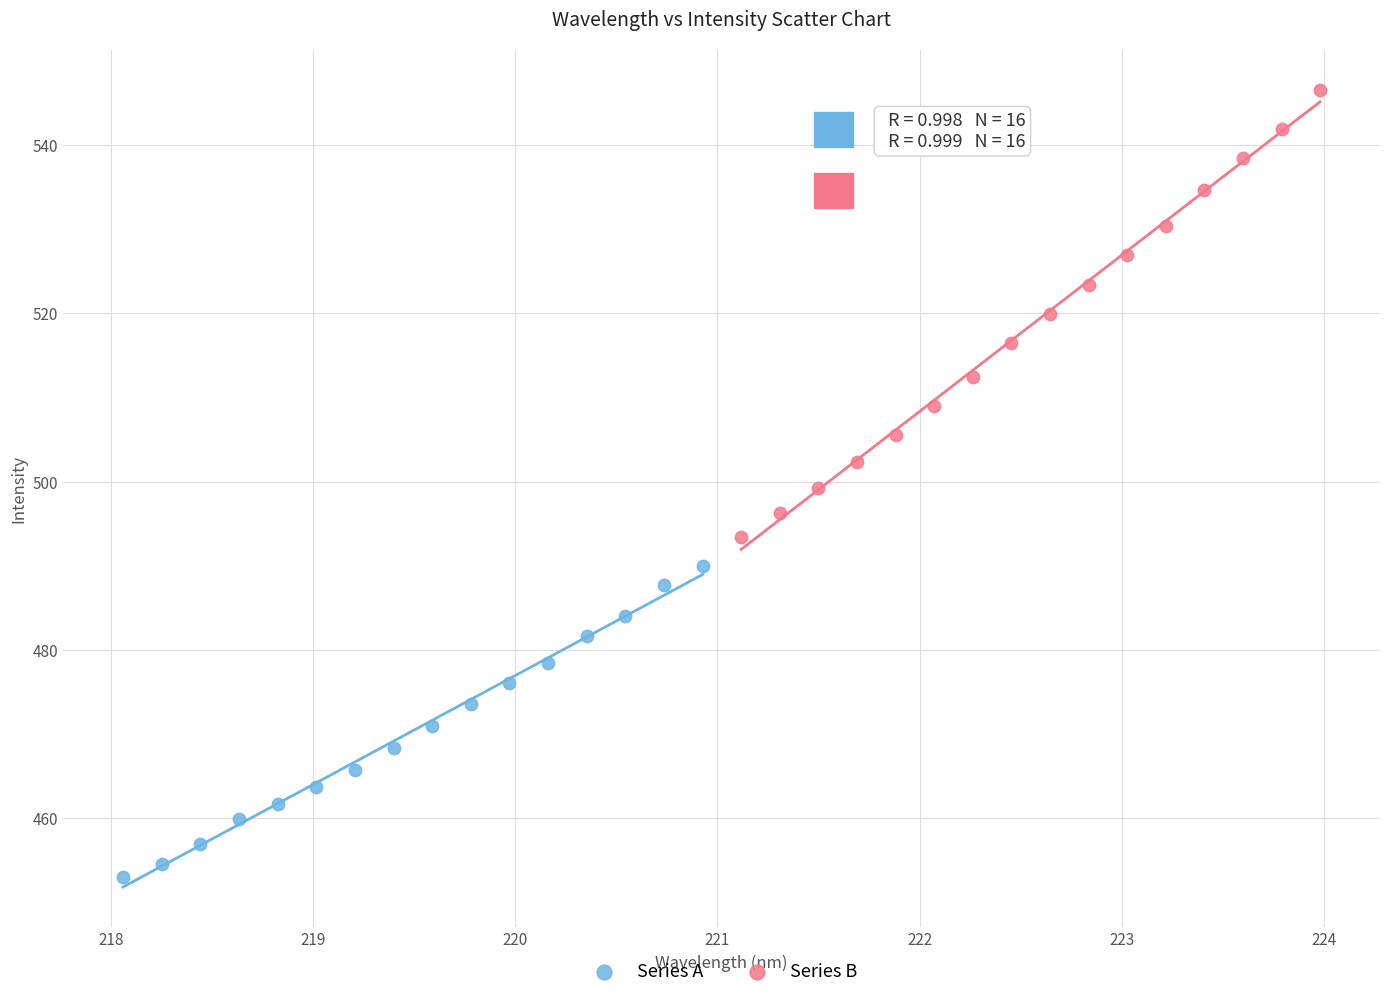

Which series reaches the maximum Y coordinate?

Series B